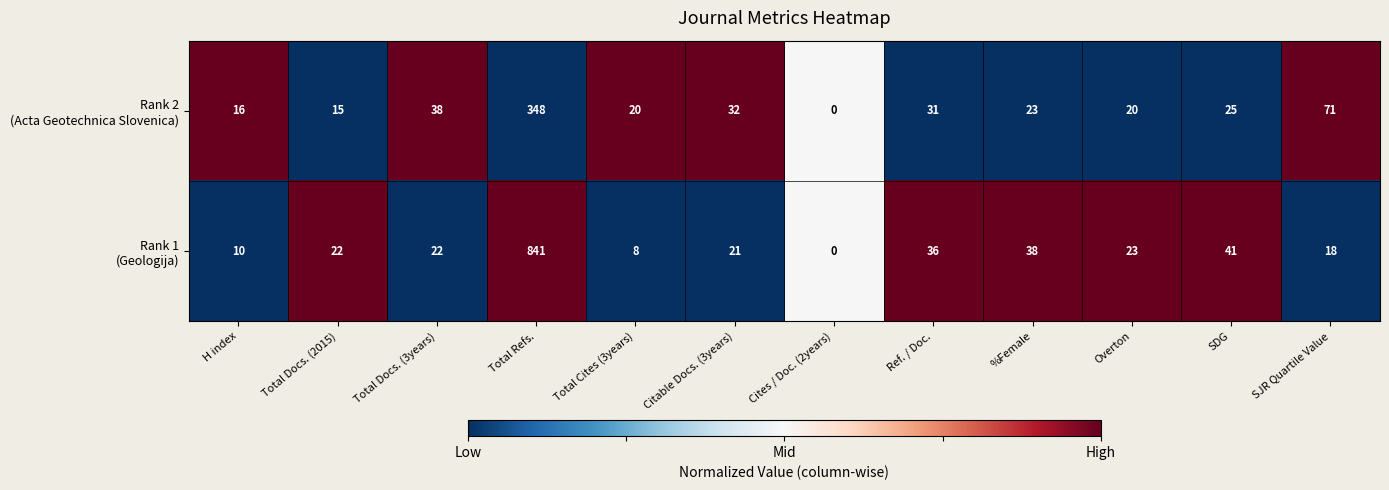

What is the spread (max minus min) of values at Total Docs. (3years)?

16